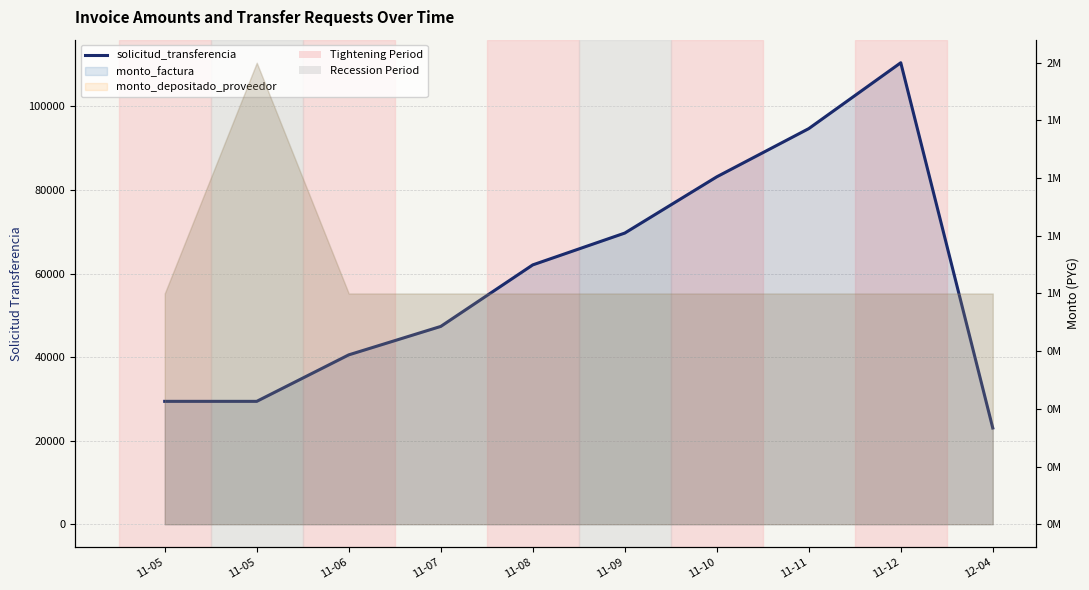

Which has a higher value, 11-10 or 11-11?

11-11